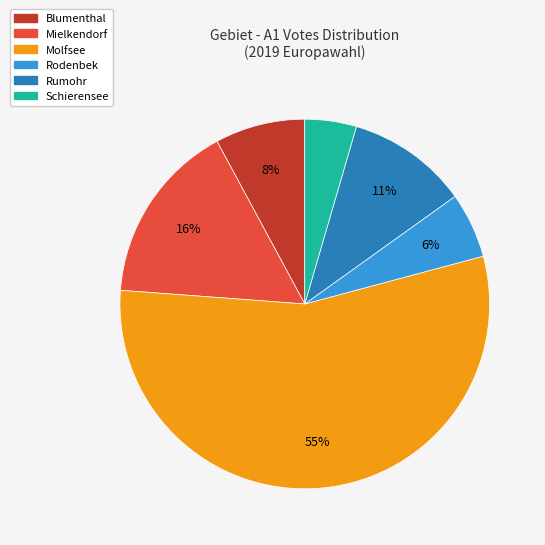

To the nearest percent, what percentage of the pie is Mielkendorf?

16%